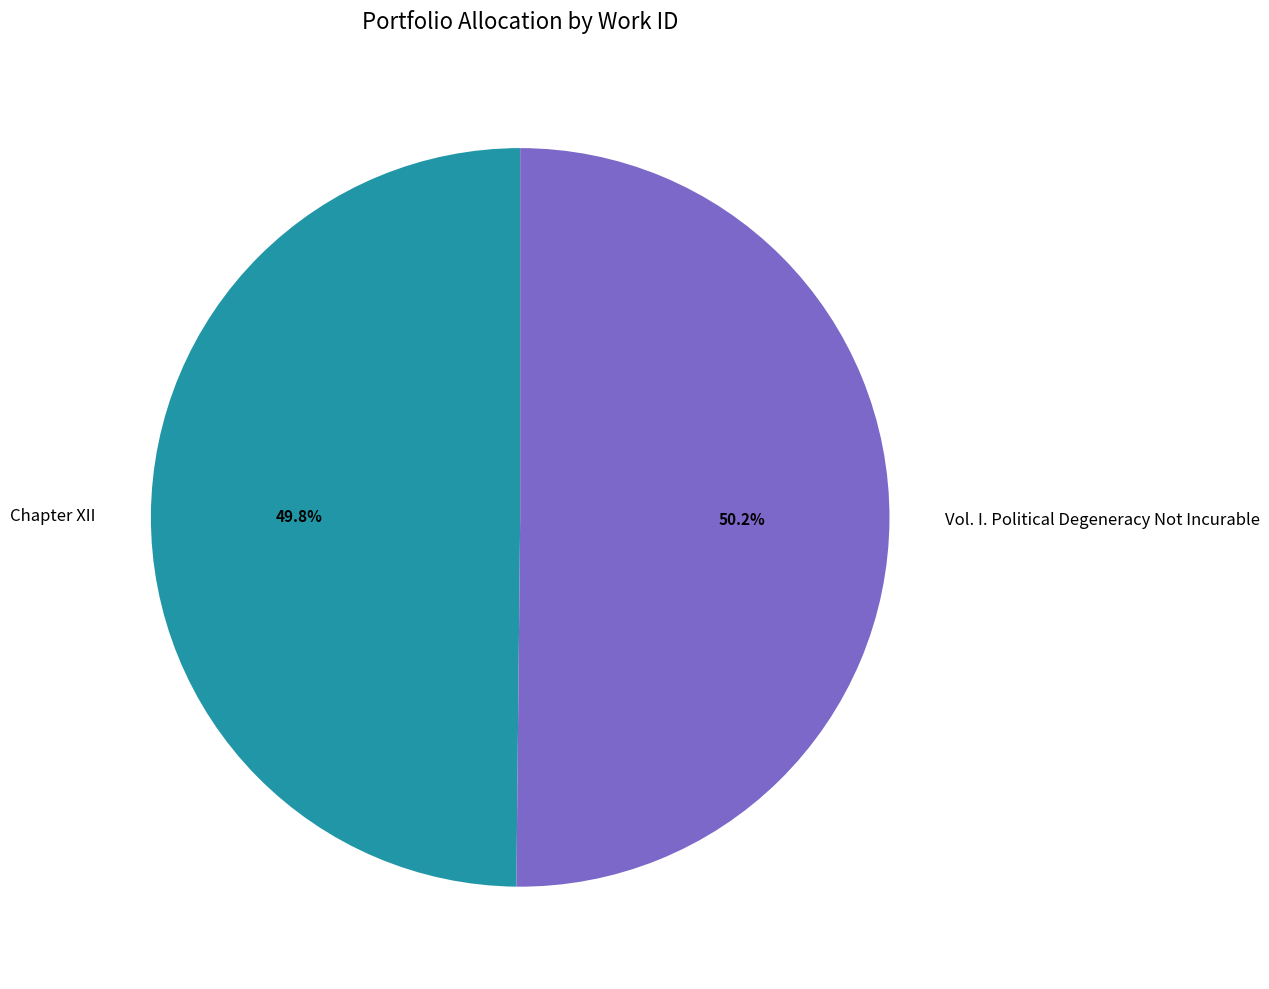

Is there a majority slice in this chart?

Yes